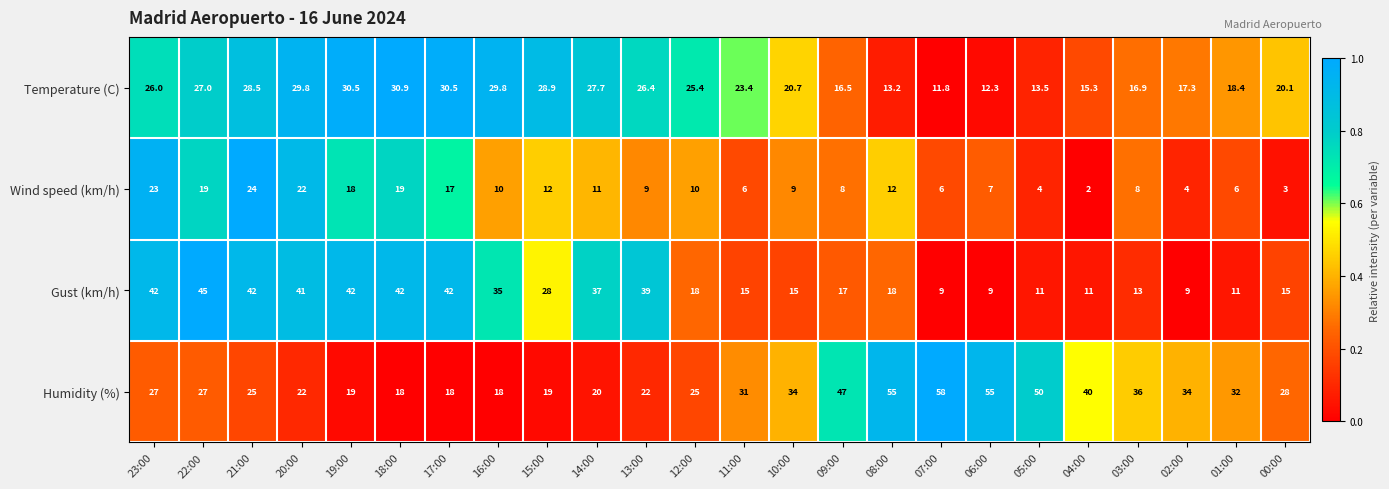

What is the sum of all Gust (km/h) values?

606.0